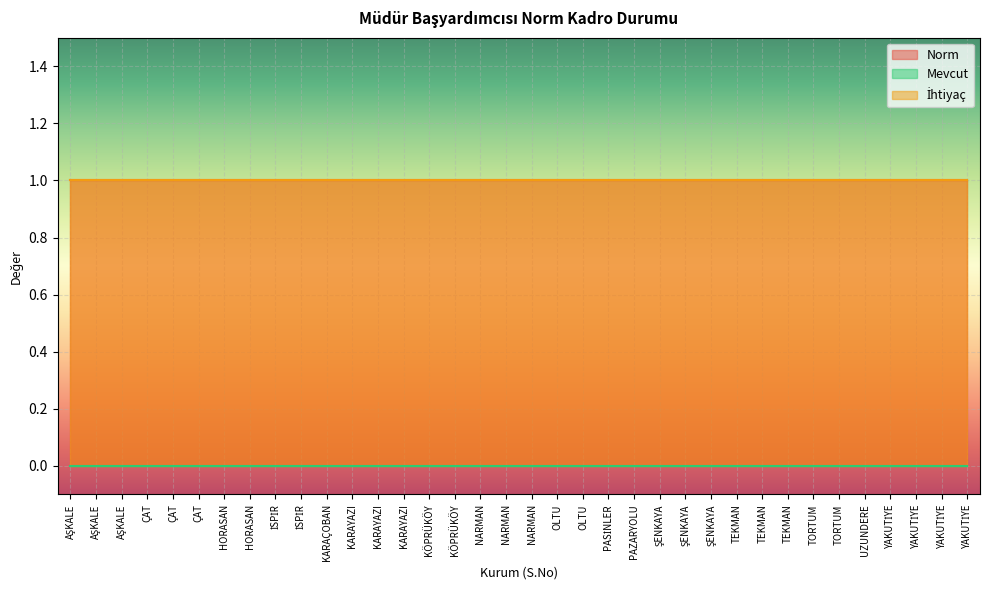

What is the total value across all series at ÇAT?

2